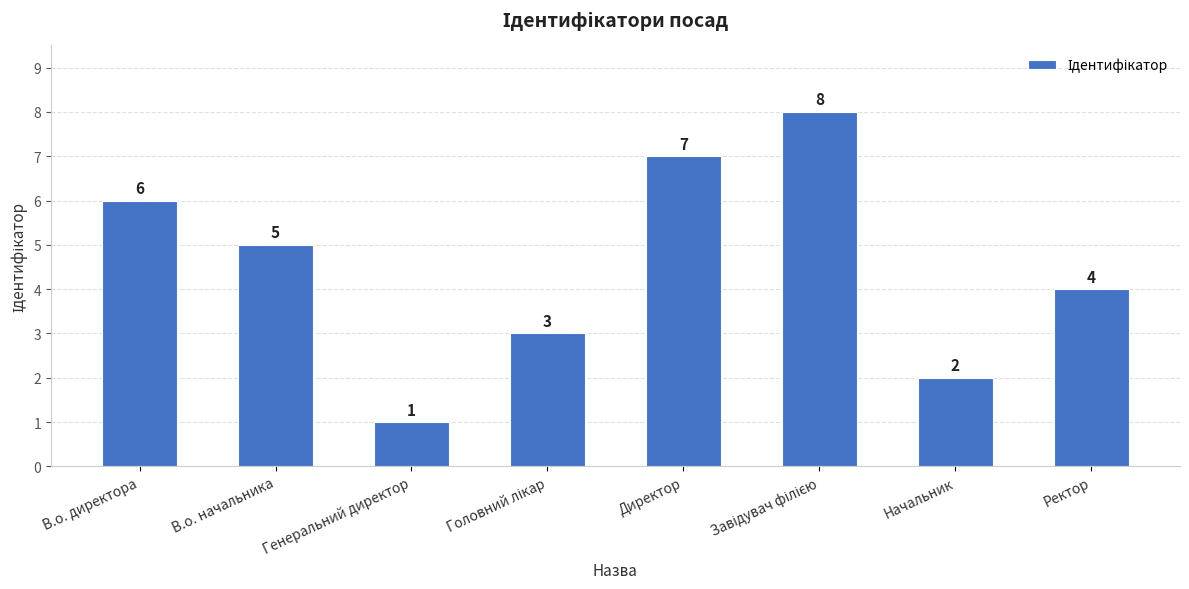

Does the chart contain stacked bars?

No